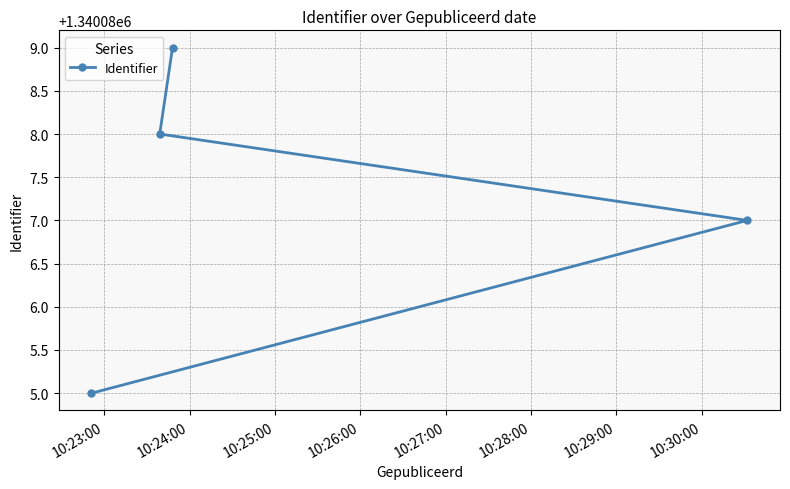

True or false: there are more than 2 points higher than both neighbors.

False